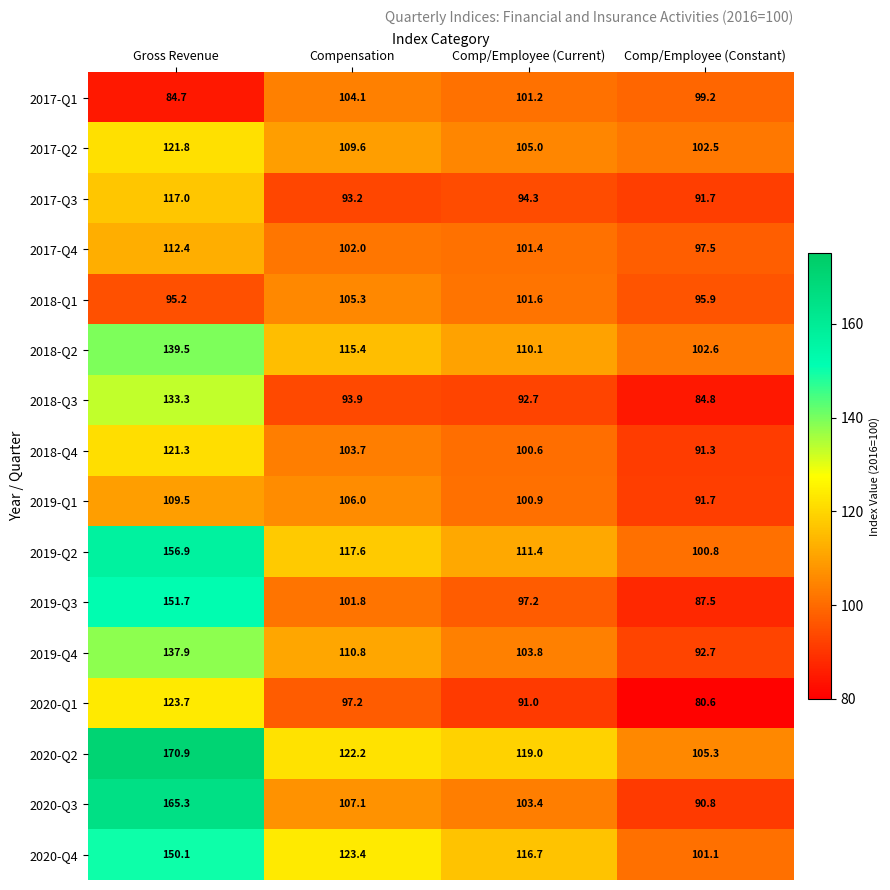

Between Compensation and Comp/Employee (Current), which series saw the biggest shift?

2019-Q4